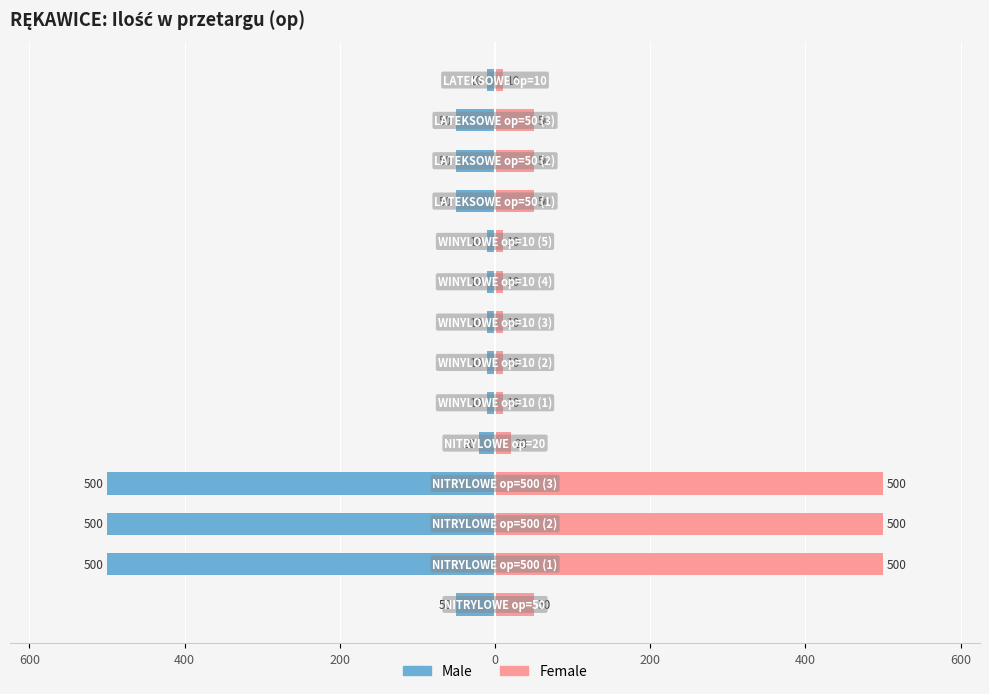

Which series has the largest total across all categories?

Female